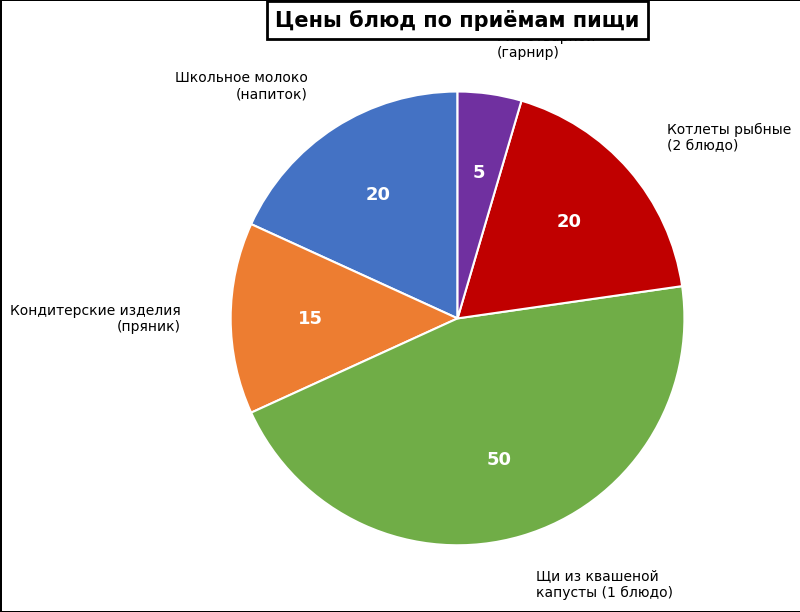

Is there a majority slice in this chart?

No